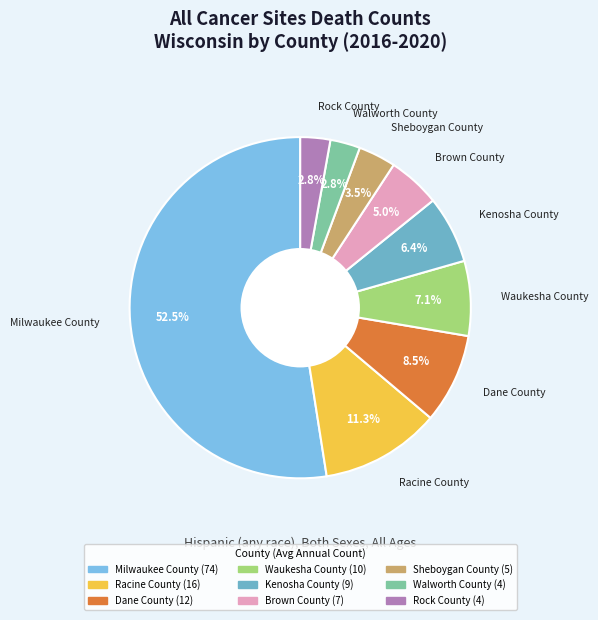

Does Milwaukee County account for over 50% of the chart?

Yes